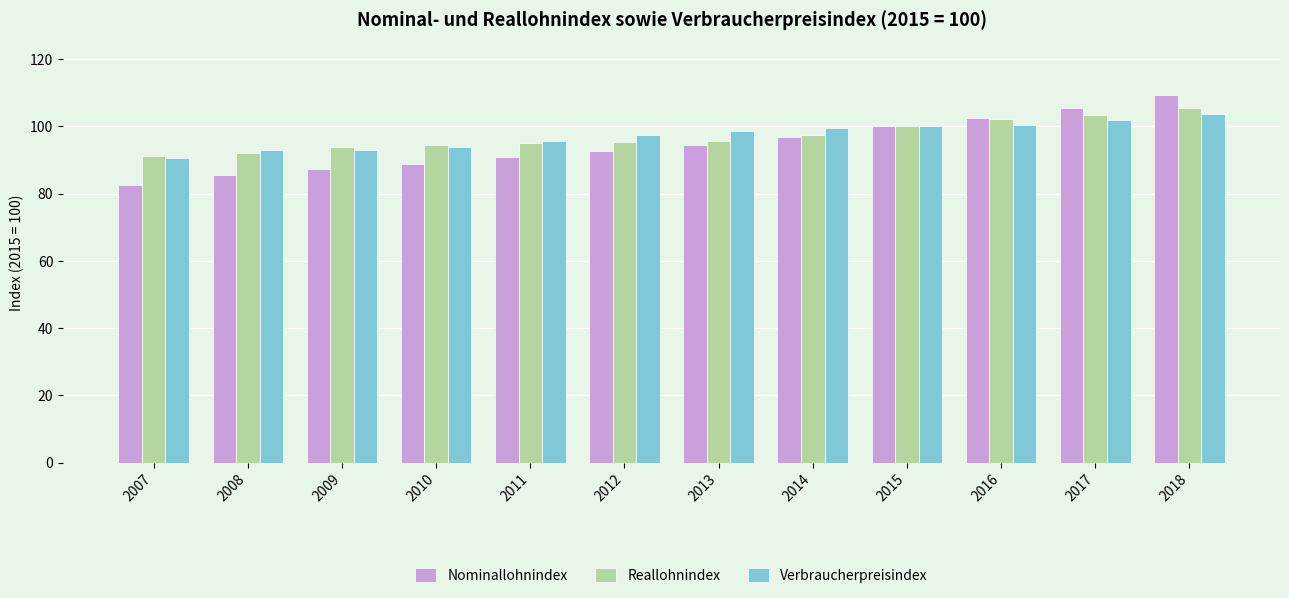

Count the number of categories in the chart.

12